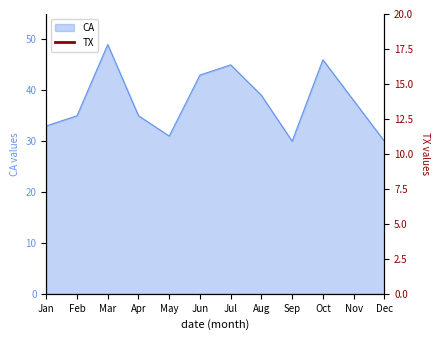

Between Oct and Feb, which is larger?

Oct